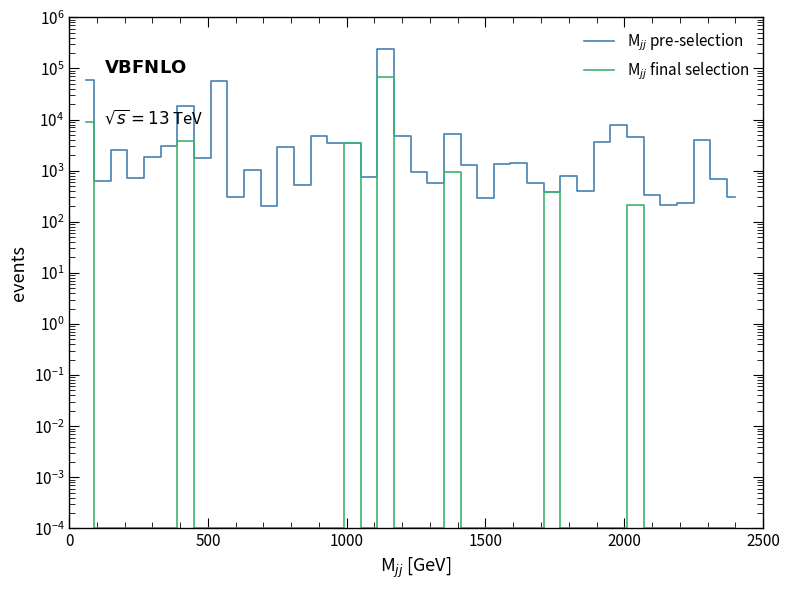

How many lines are shown in the chart?

2